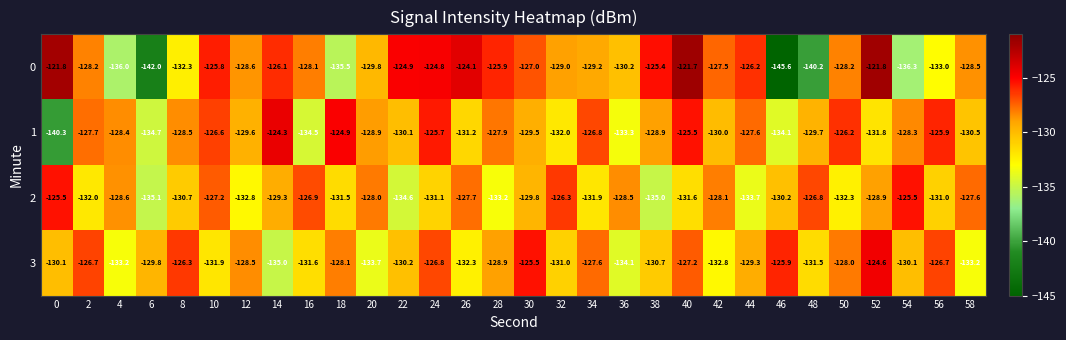

List the series in order of their peak value, highest first.

0, 1, 3, 2